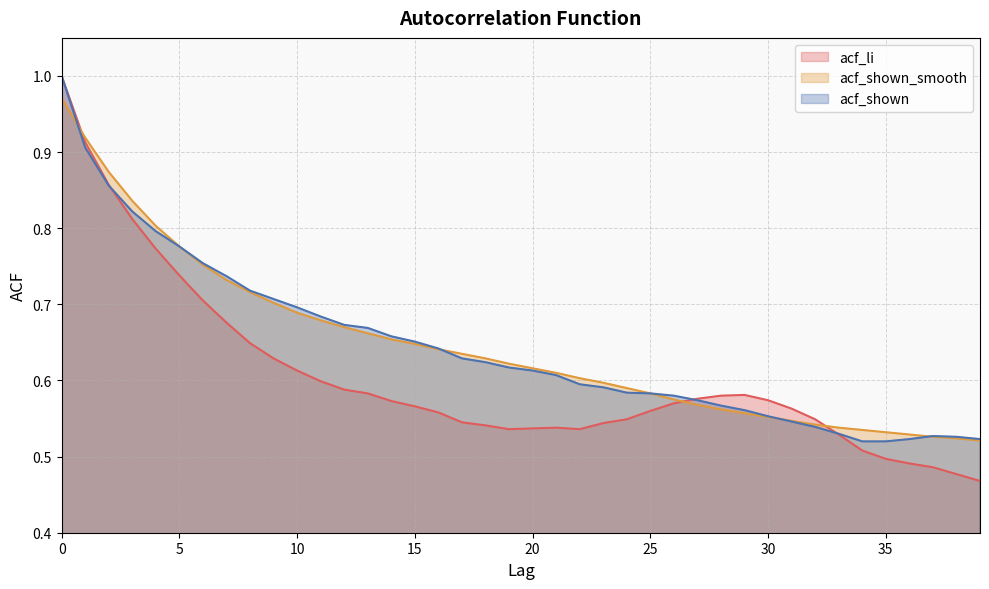

Where do acf_li and acf_shown first cross each other?

2 and 3